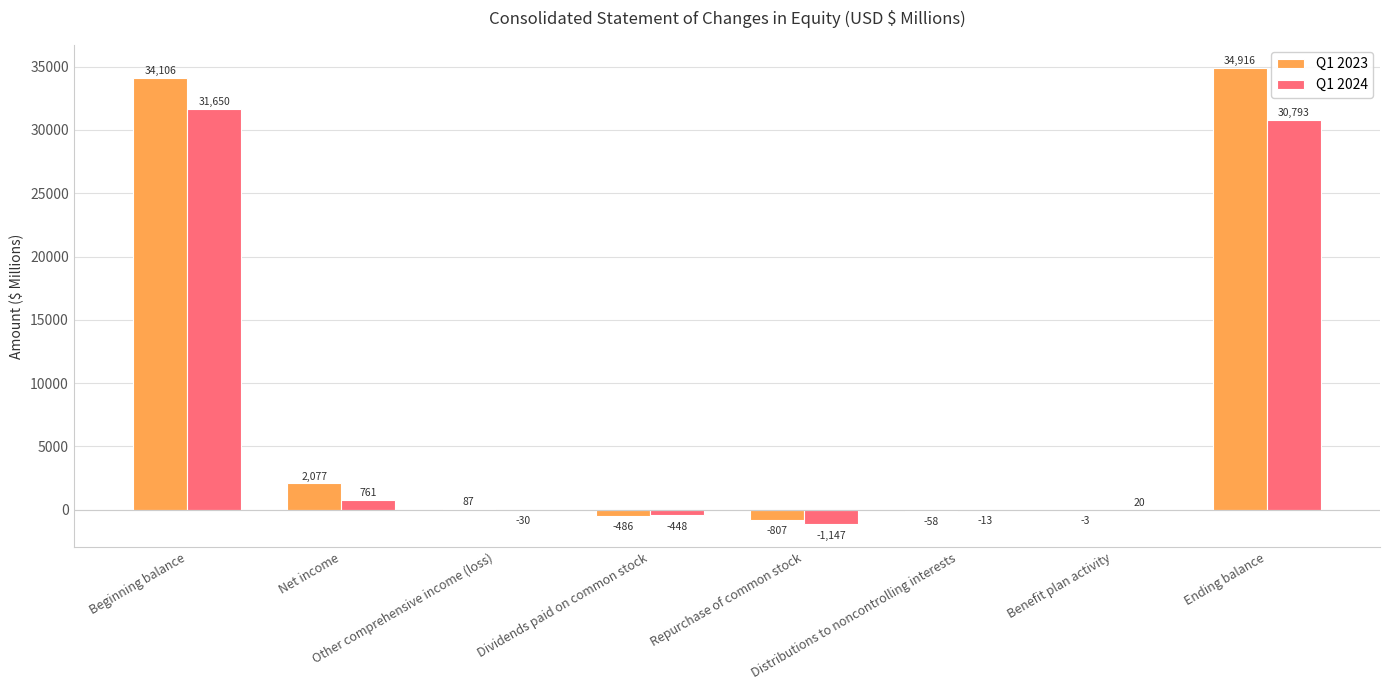

How many positive values does the Q1 2024 series have?

4